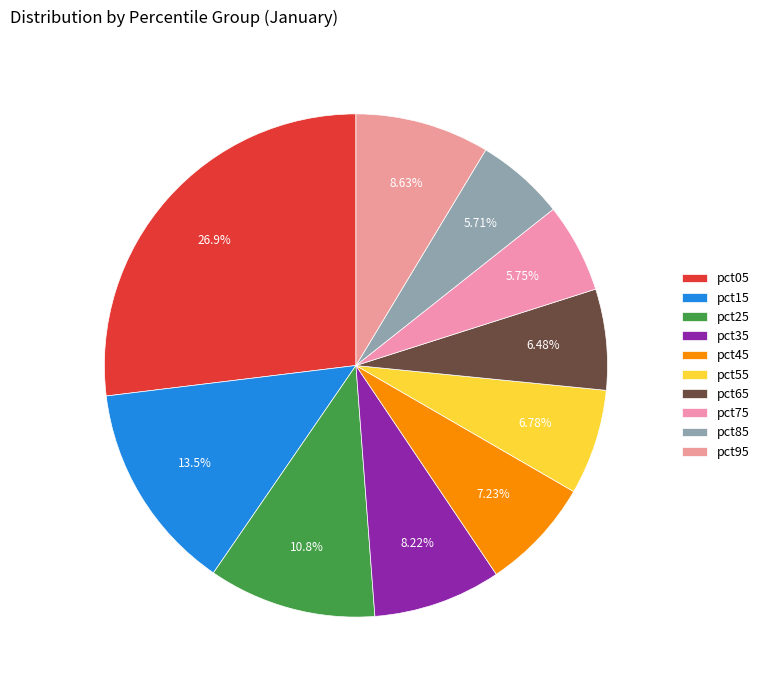

Count the number of slices in the pie.

10